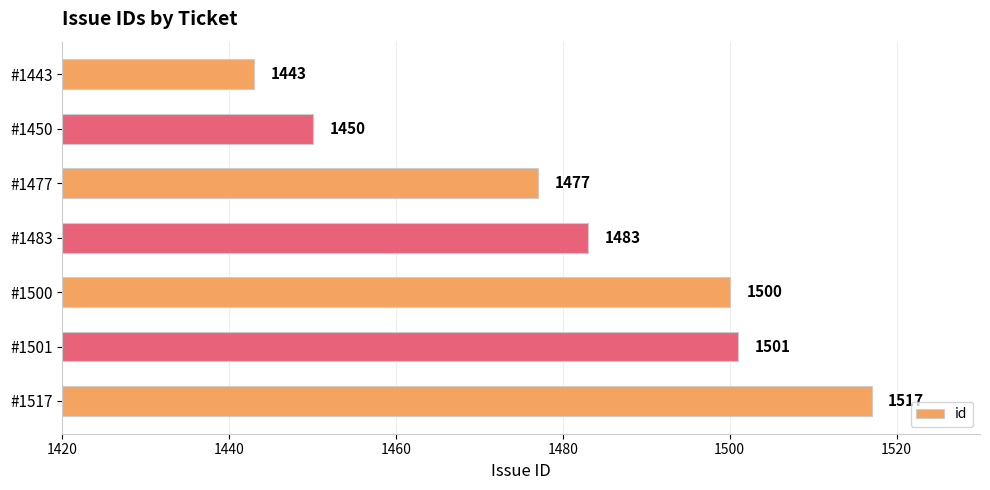

Which has a higher value, #1483 or #1477?

#1483